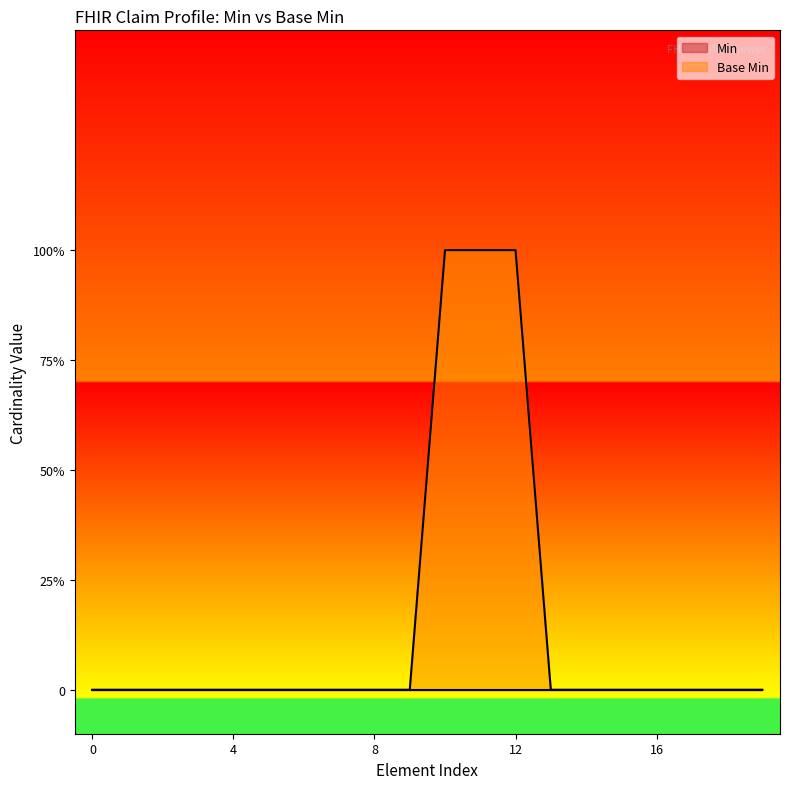

Reading left to right, list all the values displayed in this chart.

0	0	0	0	0	0	0	0	0	0	1	1	1	0	0	0	0	0	0	0